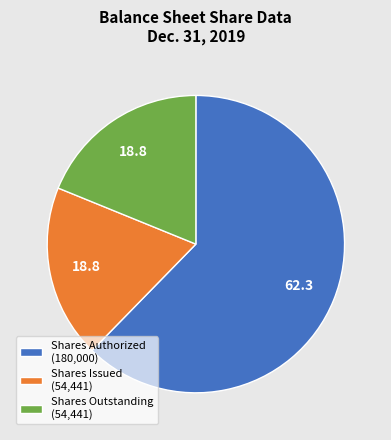

Which slice represents more than half of the pie?

Shares Authorized (180,000)